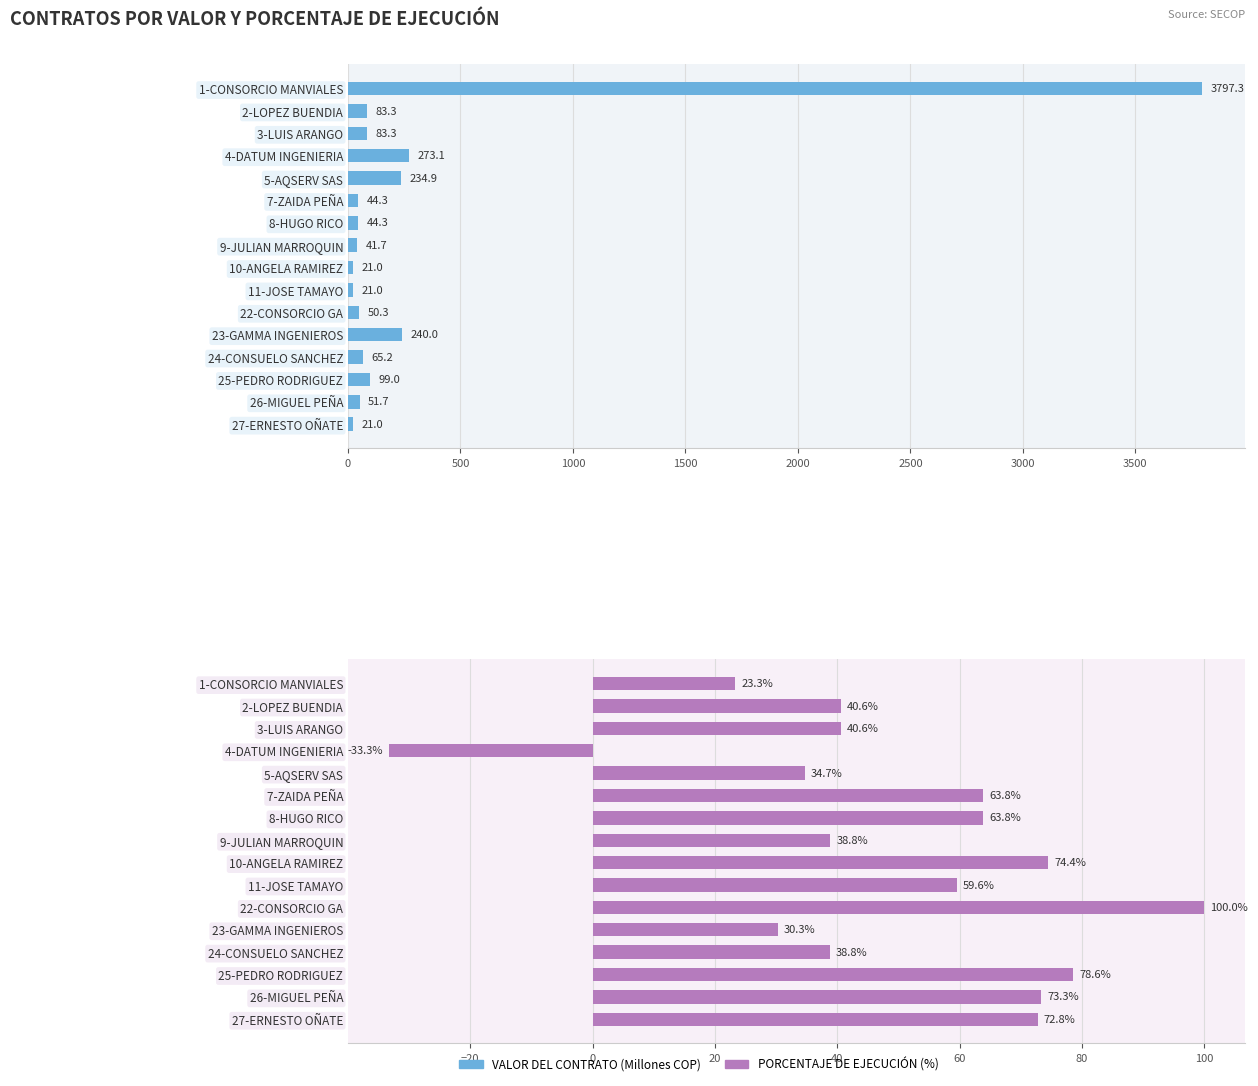

Rank the series by their average value, from lowest to highest.

PORCENTAJE DE EJECUCIÓN, VALOR DEL CONTRATO (Millones COP)